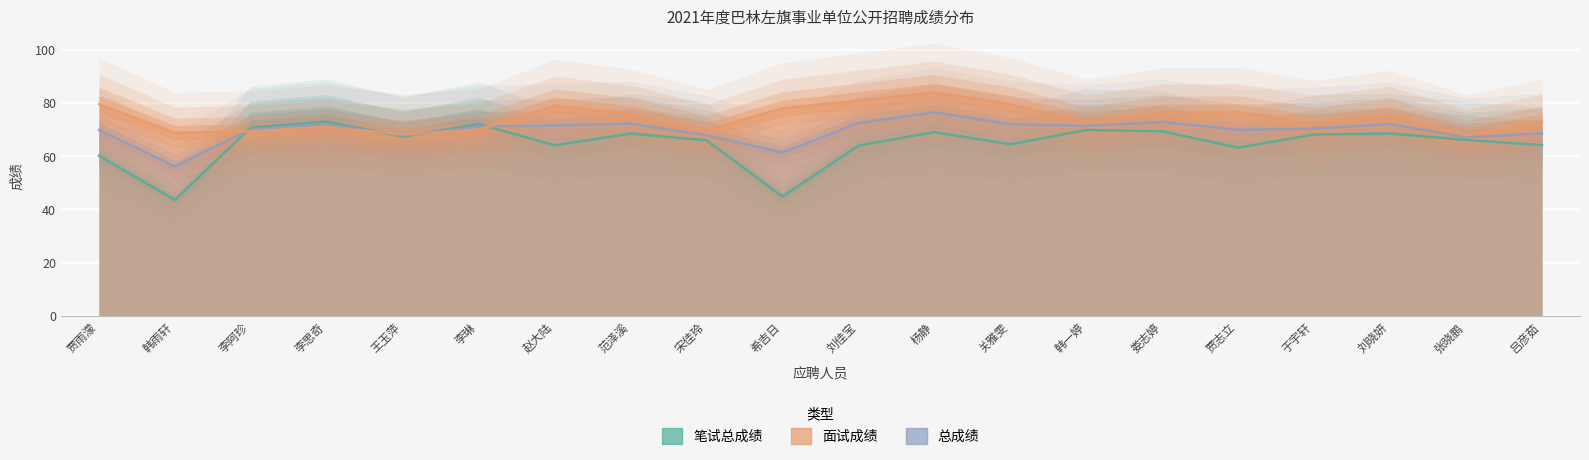

At how many categories does at least one series exceed 56?

20